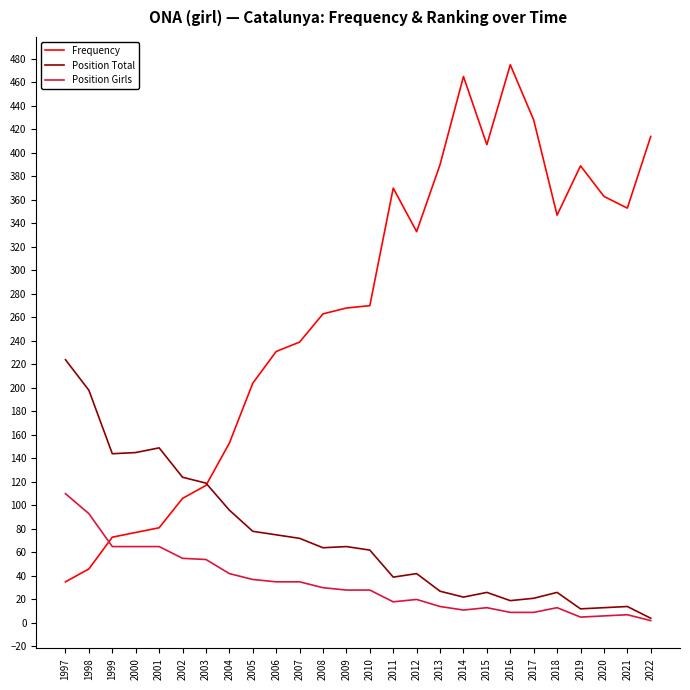

Which series has the largest total across all categories?

Frequency